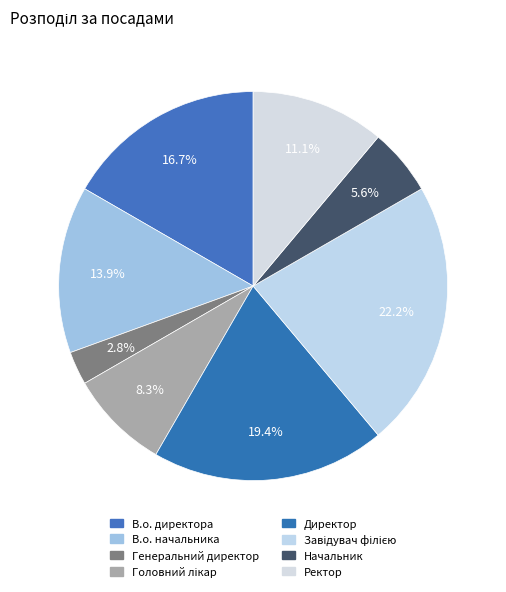

Count the number of slices in the pie.

8